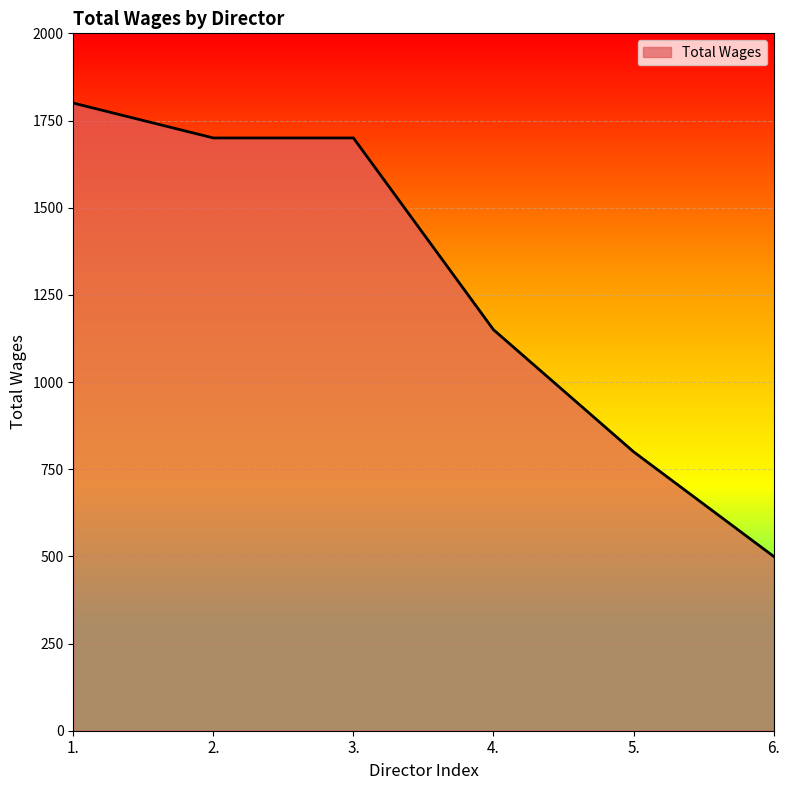

What is the minimum value shown in the chart?

500